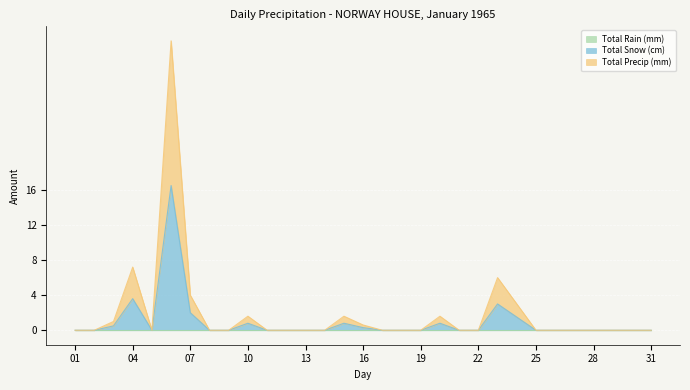

Reading left to right, what are all the values shown in this chart?

Total Snow (cm): 01=0.0	02=0.0	03=0.5	04=3.6	05=0.0	06=16.5	07=2.0	08=0.0	09=0.0	10=0.8	11=0.0	12=0.0	13=0.0	14=0.0	15=0.8	16=0.3	17=0.0	18=0.0	19=0.0	20=0.8	21=0.0	22=0.0	23=3.0	24=1.5	25=0.0	26=0.0	27=0.0	28=0.0	29=0.0	30=0.0	31=0.0
Total Precip (mm): 01=0.0	02=0.0	03=1.0	04=7.2	05=0.0	06=33.0	07=4.0	08=0.0	09=0.0	10=1.6	11=0.0	12=0.0	13=0.0	14=0.0	15=1.6	16=0.6	17=0.0	18=0.0	19=0.0	20=1.6	21=0.0	22=0.0	23=6.0	24=3.0	25=0.0	26=0.0	27=0.0	28=0.0	29=0.0	30=0.0	31=0.0